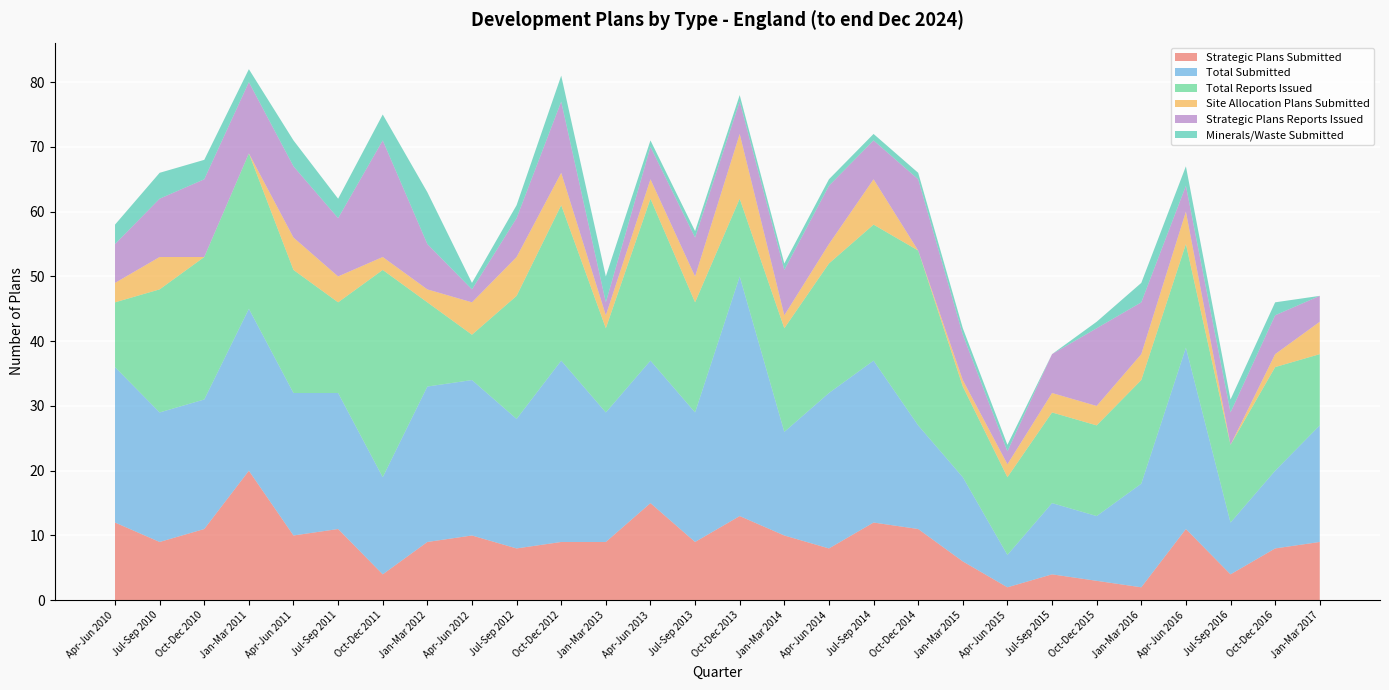

Reading left to right, list all the values displayed in this chart.

Strategic Plans Submitted: 12	9	11	20	10	11	4	9	10	8	9	9	15	9	13	10	8	12	11	6	2	4	3	2	11	4	8	9
Total Submitted: 24	20	20	25	22	21	15	24	24	20	28	20	22	20	37	16	24	25	16	13	5	11	10	16	28	8	12	18
Total Reports Issued: 10	19	22	24	19	14	32	13	7	19	24	13	25	17	12	16	20	21	27	14	12	14	14	16	16	12	16	11
Site Allocation Plans Submitted: 3	5	0	0	5	4	2	2	5	6	5	2	3	4	10	2	3	7	0	1	2	3	3	4	5	0	2	5
Strategic Plans Reports Issued: 6	9	12	11	11	9	18	7	2	6	11	2	5	6	5	7	9	6	11	7	2	6	12	8	4	5	6	4
Minerals/Waste Submitted: 3	4	3	2	4	3	4	8	1	2	4	4	1	1	1	1	1	1	1	1	1	0	1	3	3	2	2	0